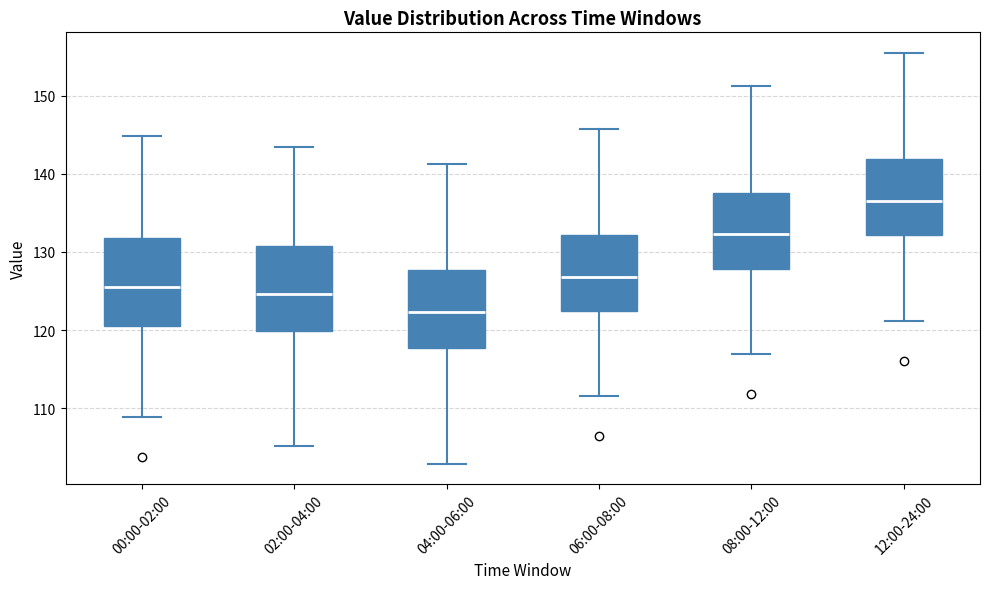

Which box's median line is the highest?

12:00-24:00